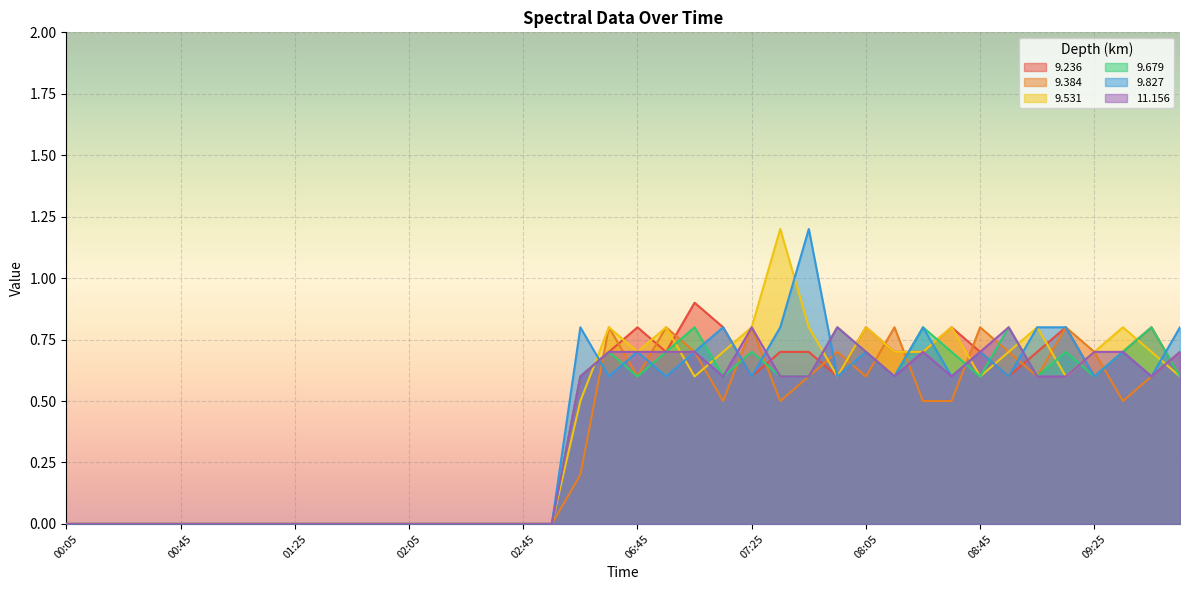

Which series has the largest total across all categories?

9.531